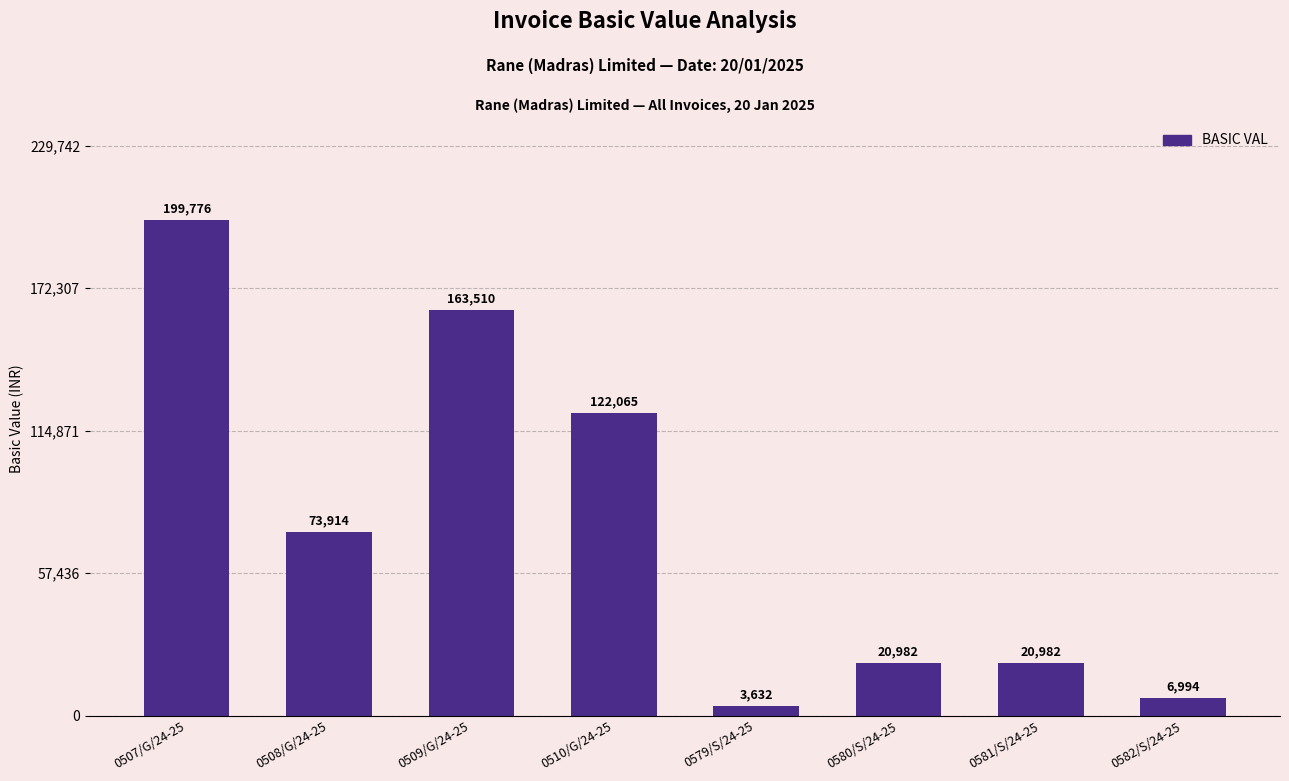

What is the approximate value at 0582/S/24-25?

6994.0